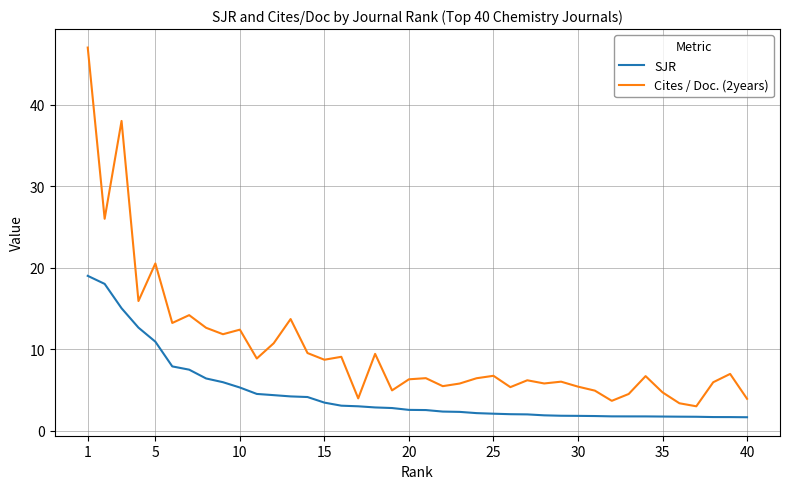

What is the difference between the maximum and minimum values in the SJR series?

17.3